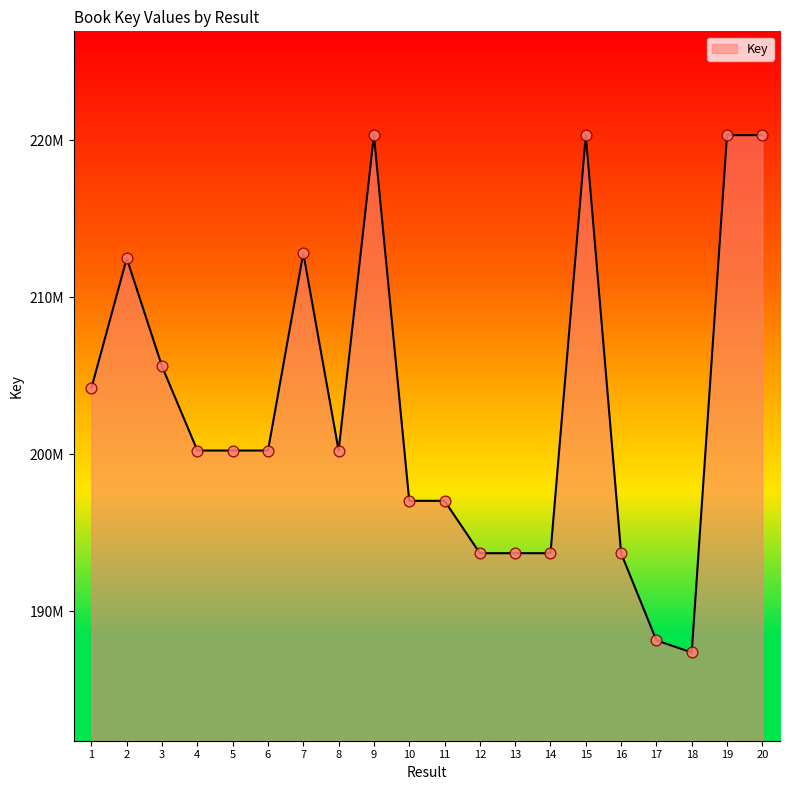

Between 15 and 4, which is larger?

15